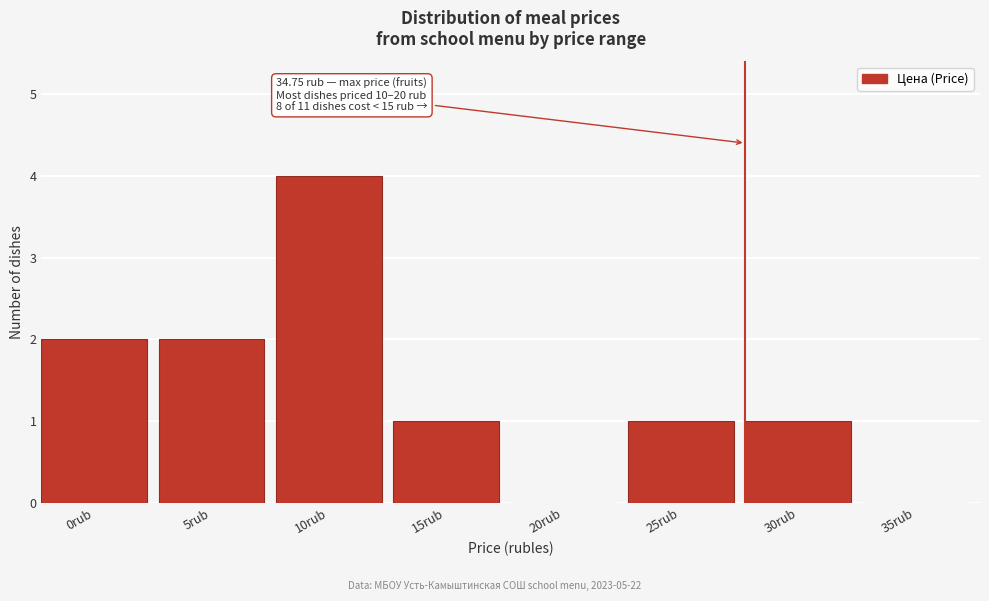

Reading right to left, transcribe all the data shown in this chart.

35rub=0	30rub=1	25rub=1	20rub=0	15rub=1	10rub=4	5rub=2	0rub=2